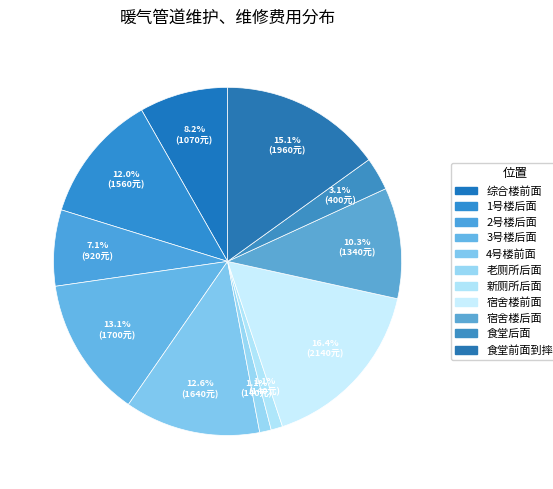

What portion of the pie excludes 4号楼前面?

87.4%